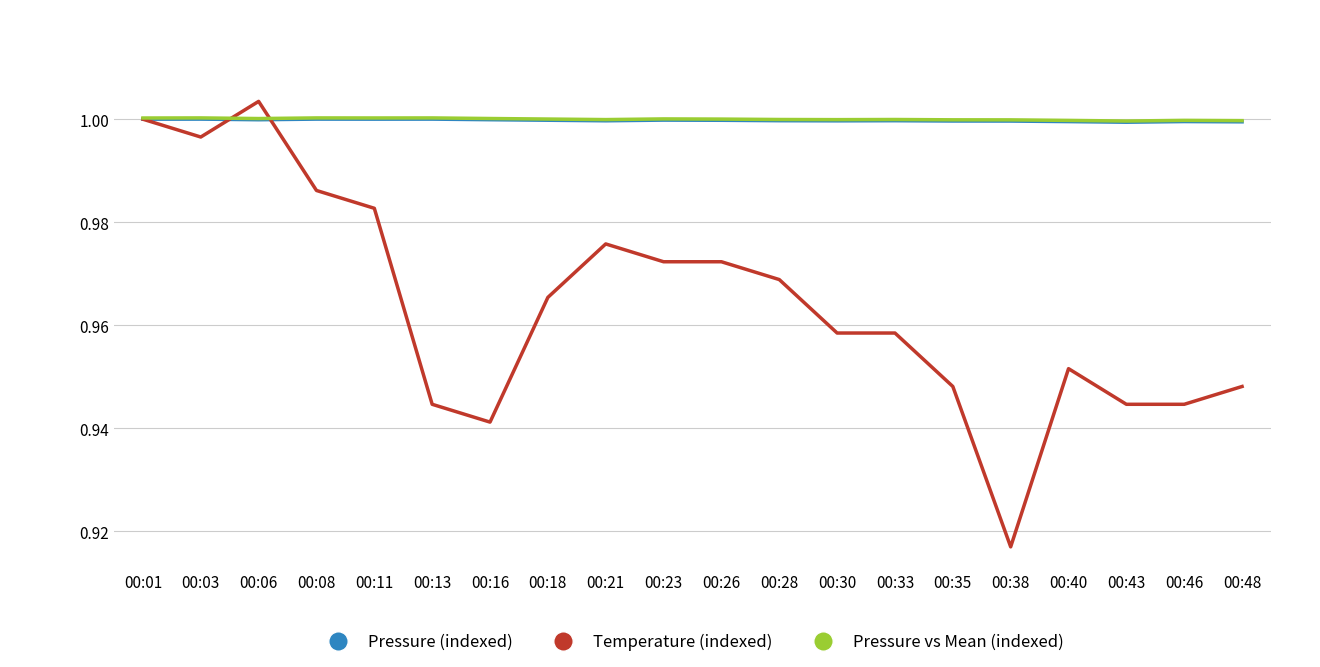

After their last crossing, which series has the higher values: Pressure vs Mean (indexed) or Temperature (indexed)?

Pressure vs Mean (indexed)